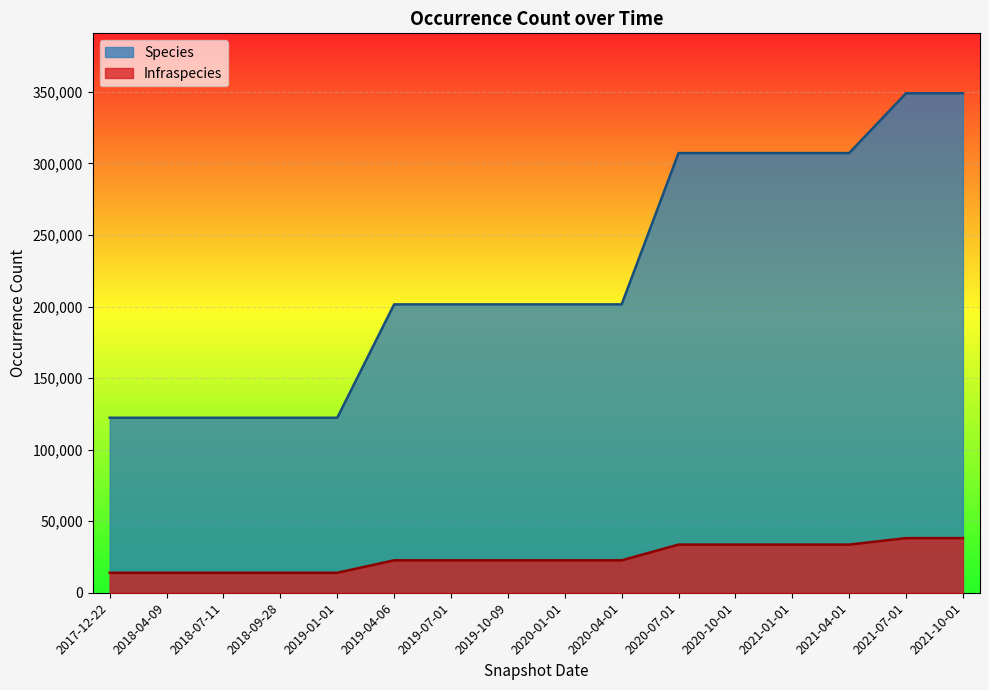

What position from the right is 2020-01-01?

8